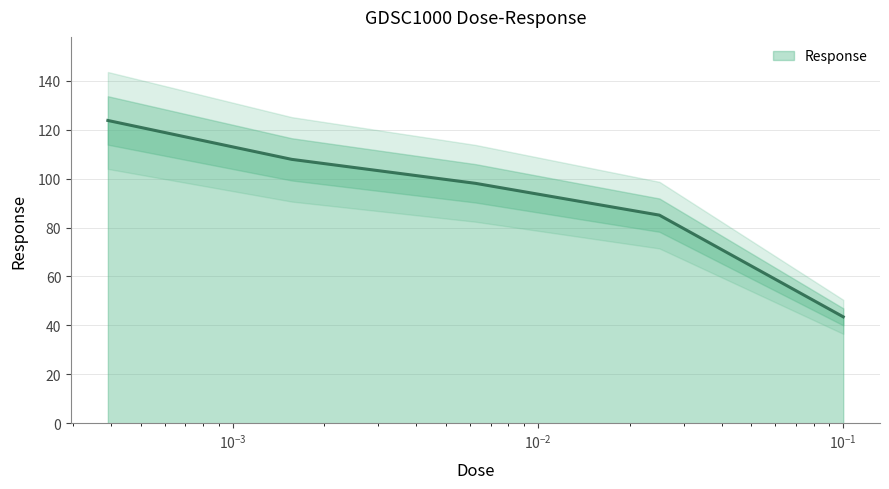

Which has a higher value, 0.0015625 or 0.000390625?

0.000390625